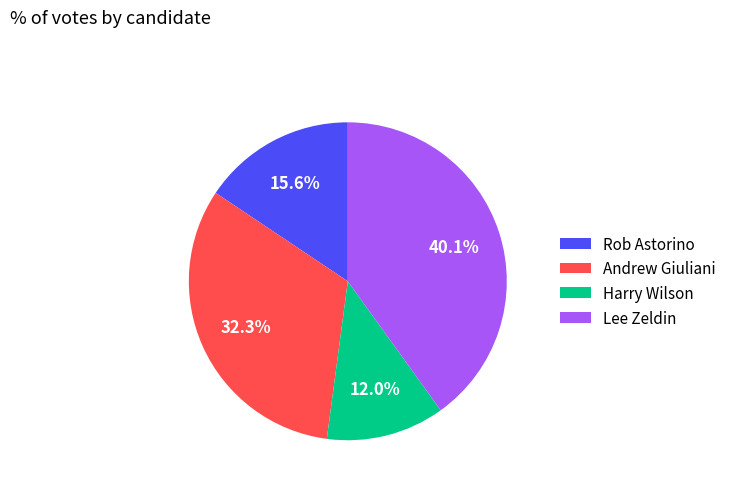

To the nearest percent, what percentage of the pie is Rob Astorino?

16%